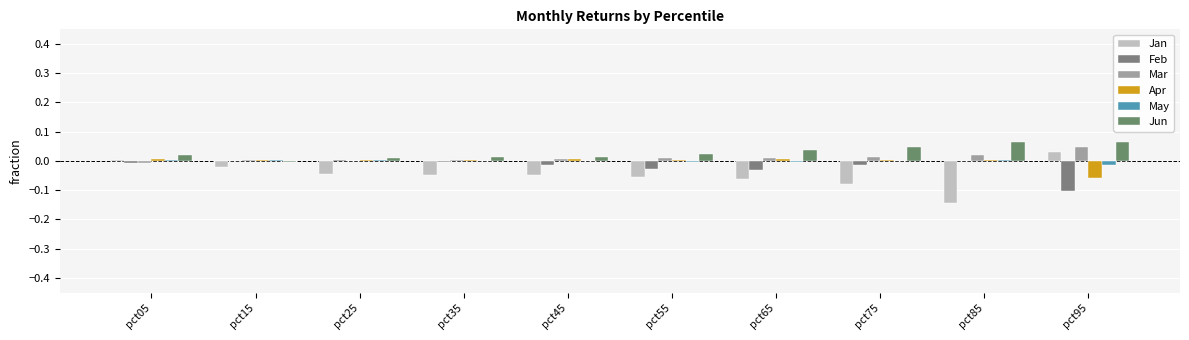

How many categories are shown in the chart?

10